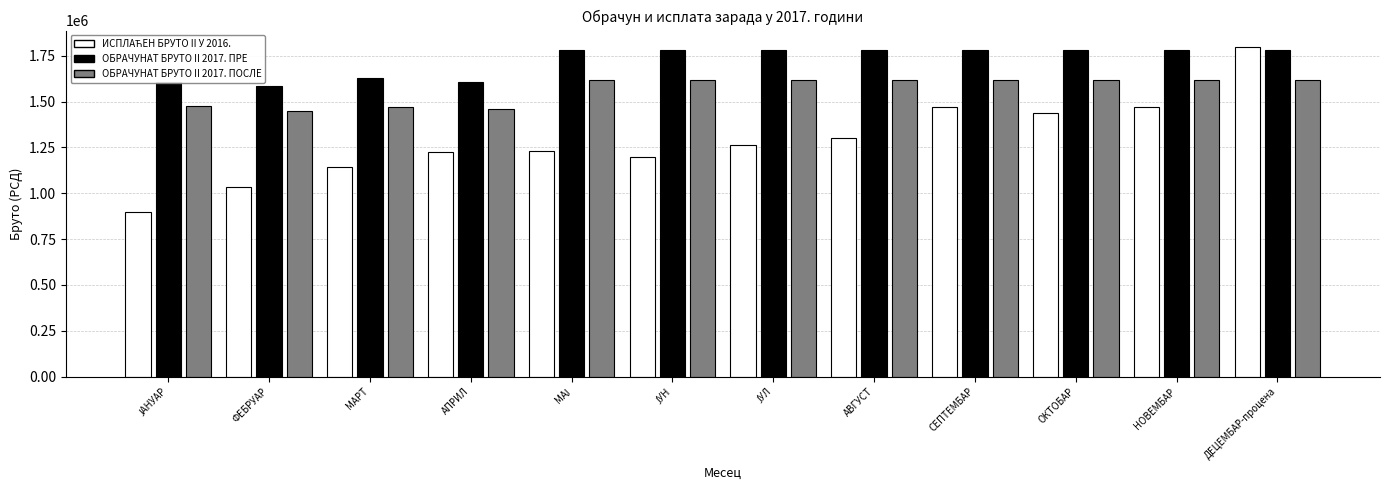

What value does the ОБРАЧУНАТ БРУТО II 2017. ПОСЛЕ series have at СЕПТЕМБАР?

1616500.0